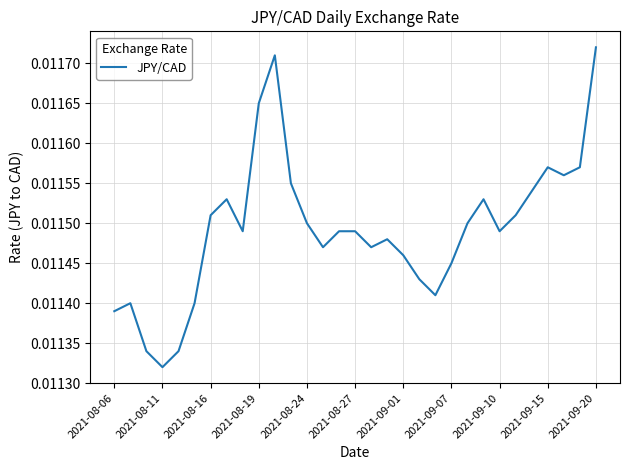

How many lines are shown in the chart?

1